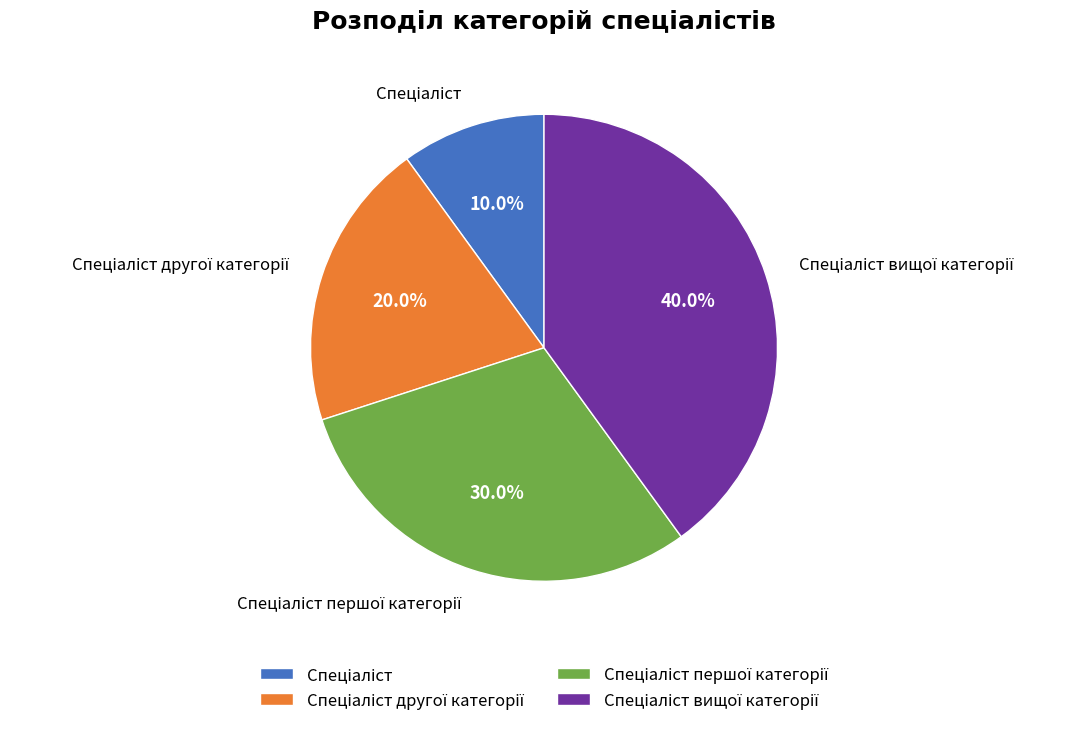

Does any single category account for the majority?

No